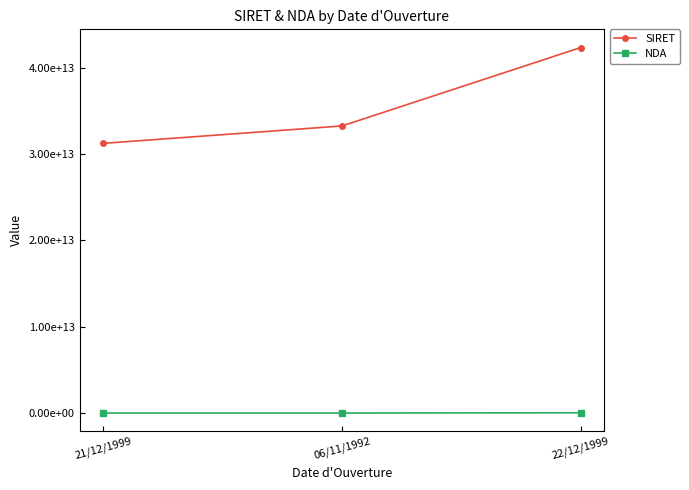

Does the chart have visible grid lines?

No